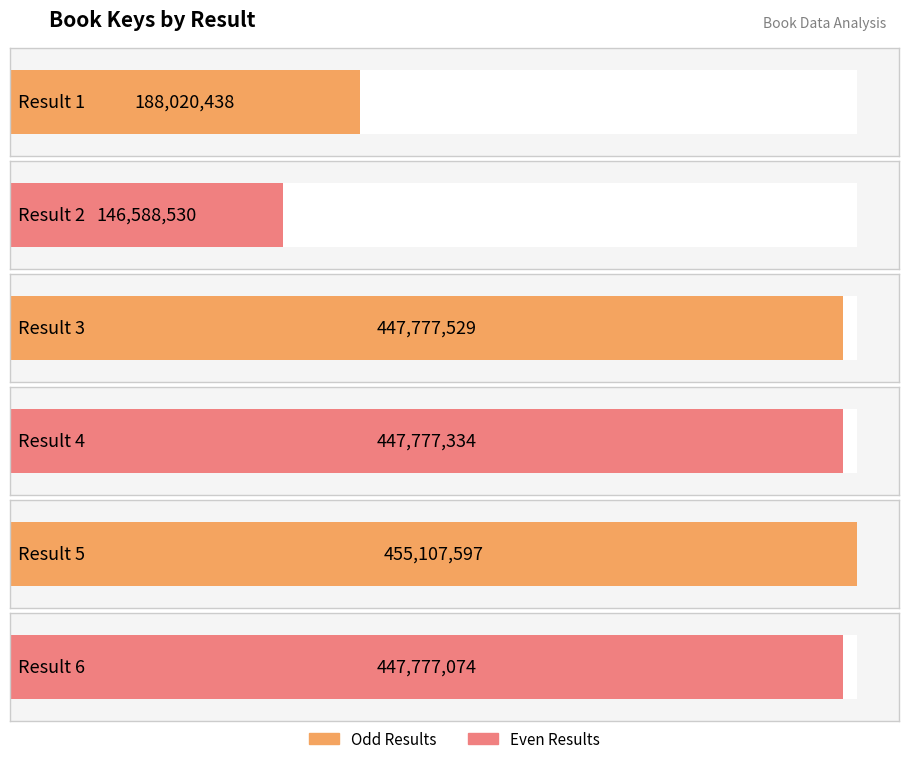

The value at 1 is 188020438. True or false?

True